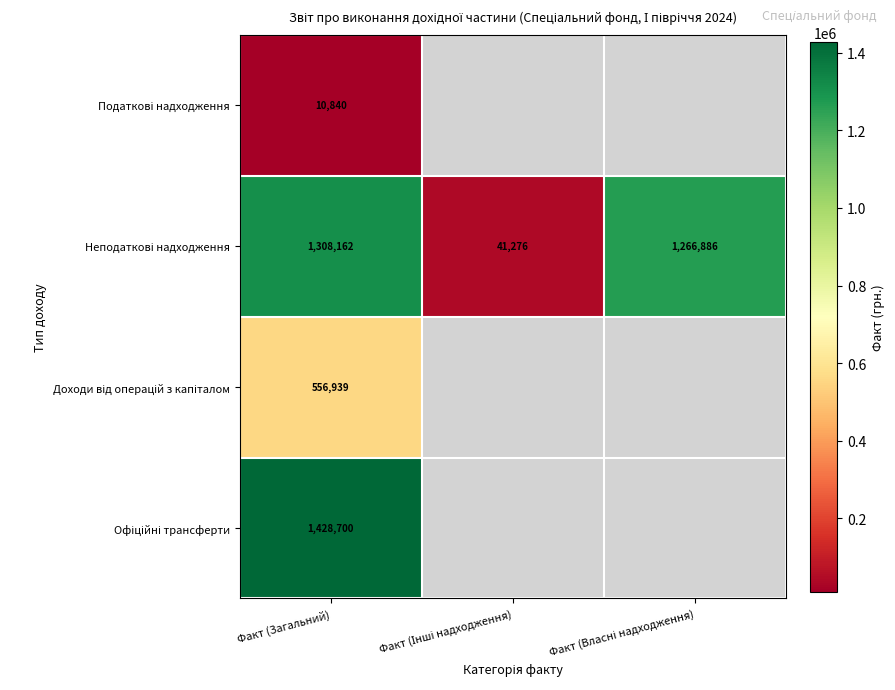

What is the maximum value shown in the chart?

1428700.0